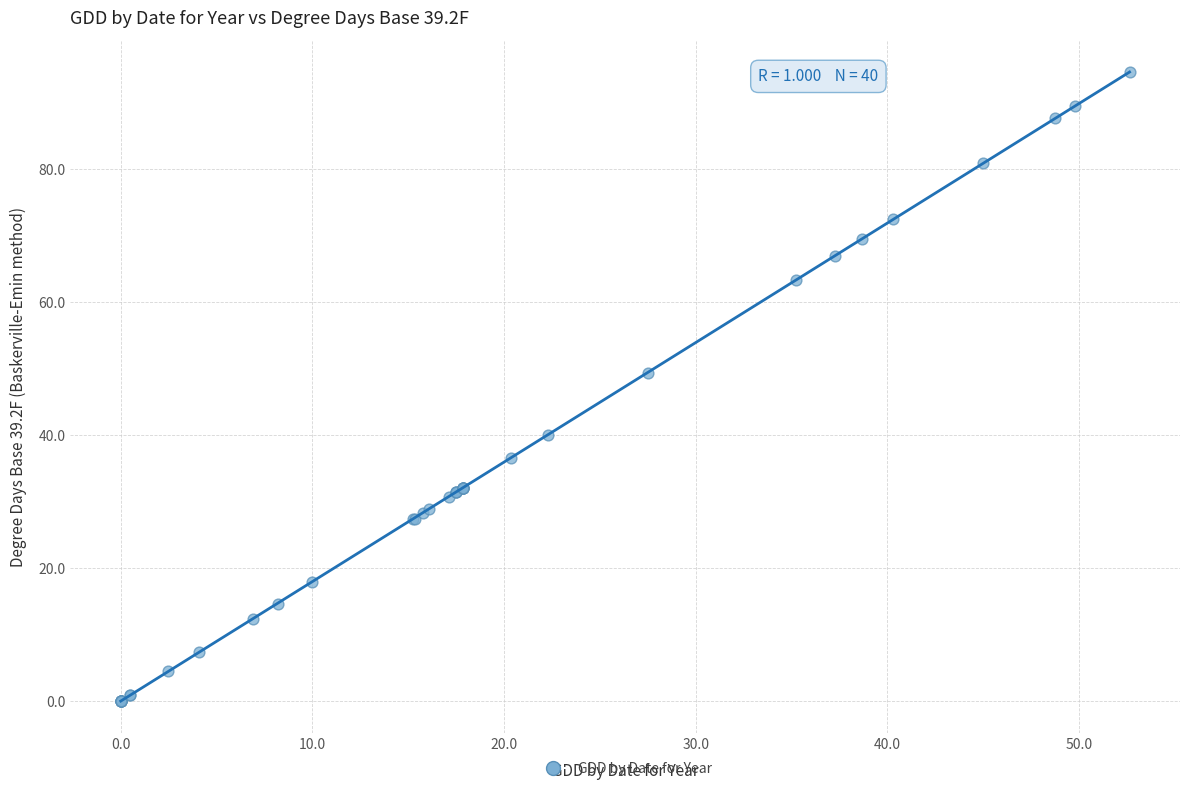

What Y value in the scatter plot is closest to 47?

49.4